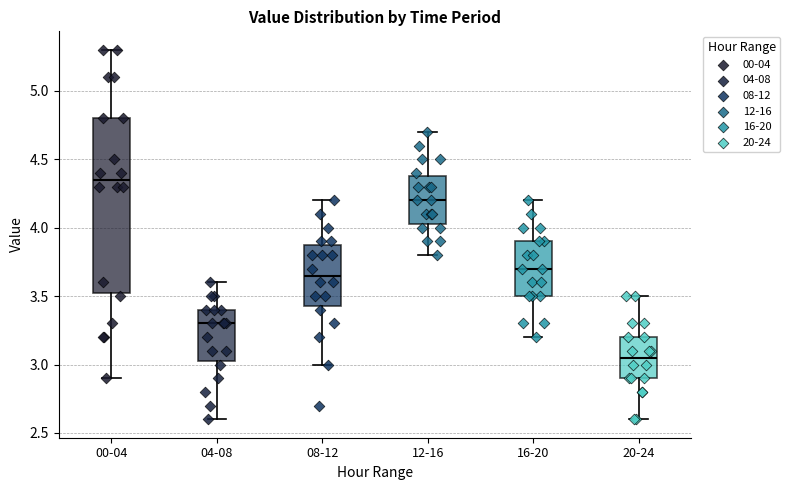

Reading left to right, transcribe this box plot: for each box, give where its median line is, the range the box spans, and where its two whiskers end, as read against the y-axis. The values are not printed on the chart, so give them approximately, as read against the axis.

00-04: median 4.35, box 3.55 to 4.80, whiskers 2.90 to 5.30
04-08: median 3.30, box 3.05 to 3.40, whiskers 2.60 to 3.60
08-12: median 3.65, box 3.45 to 3.90, whiskers 3.00 to 4.20
12-16: median 4.20, box 4.05 to 4.40, whiskers 3.80 to 4.70
16-20: median 3.70, box 3.50 to 3.90, whiskers 3.20 to 4.20
20-24: median 3.05, box 2.90 to 3.20, whiskers 2.60 to 3.50